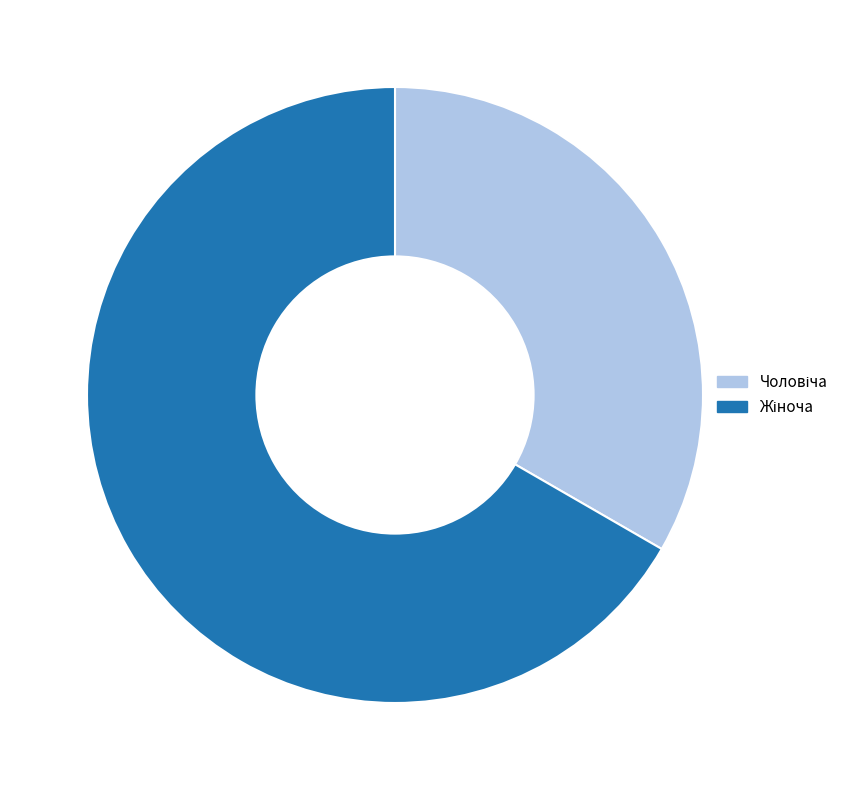

Is there any slice that represents more than half of the pie?

Yes